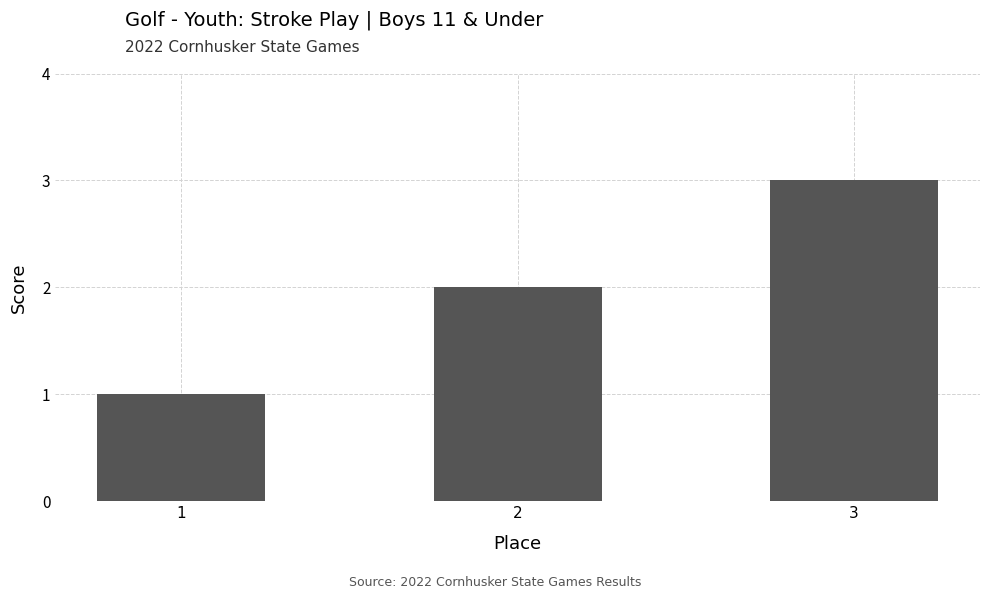

Rank the categories by value from lowest to highest.

1, 2, 3